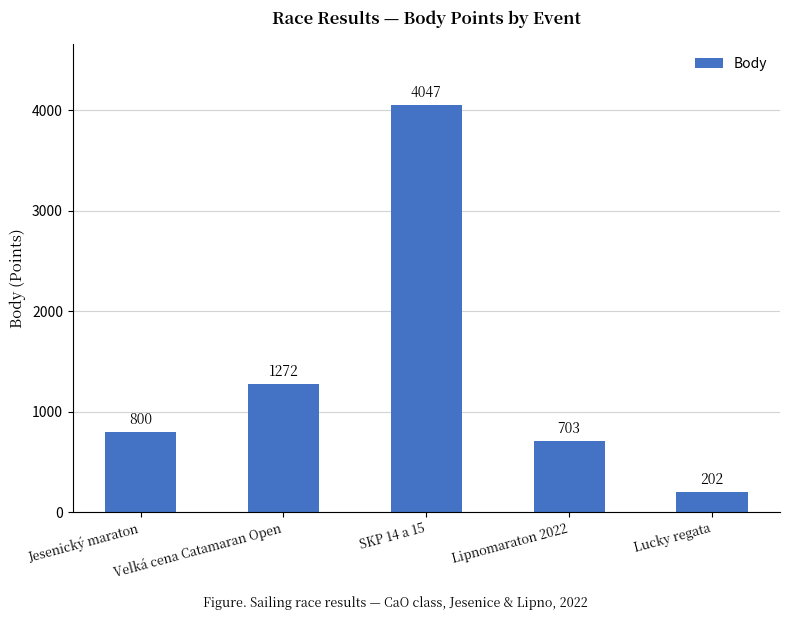

What is the label of the 4th bar from the left?

Lipnomaraton 2022